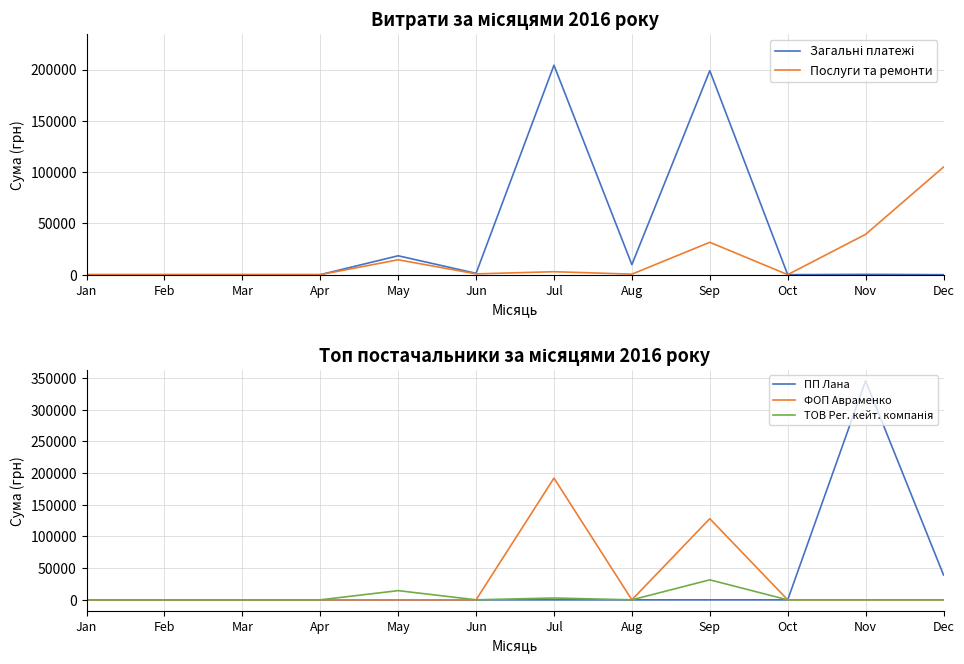

What is the difference between the maximum and minimum values in the Загальні платежі series?

204198.0